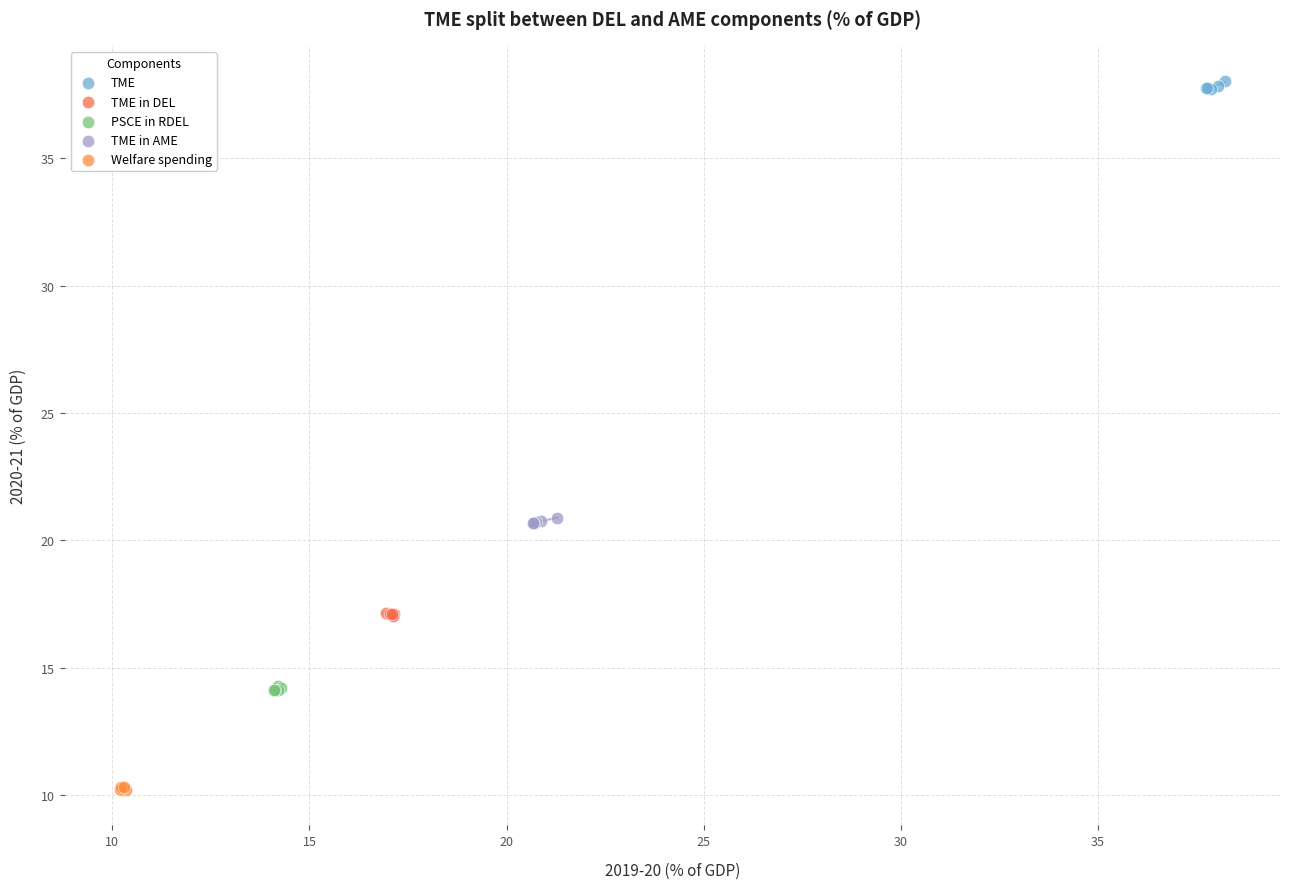

Which series contains the highest Y value?

TME